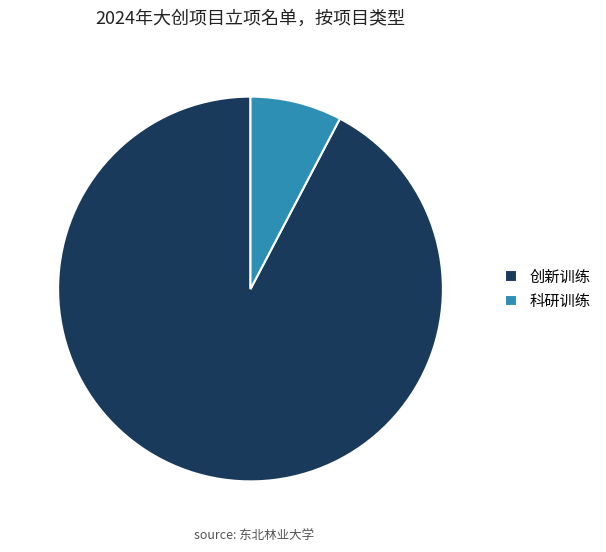

Is the sum of 科研训练 and 创新训练 greater than half?

Yes